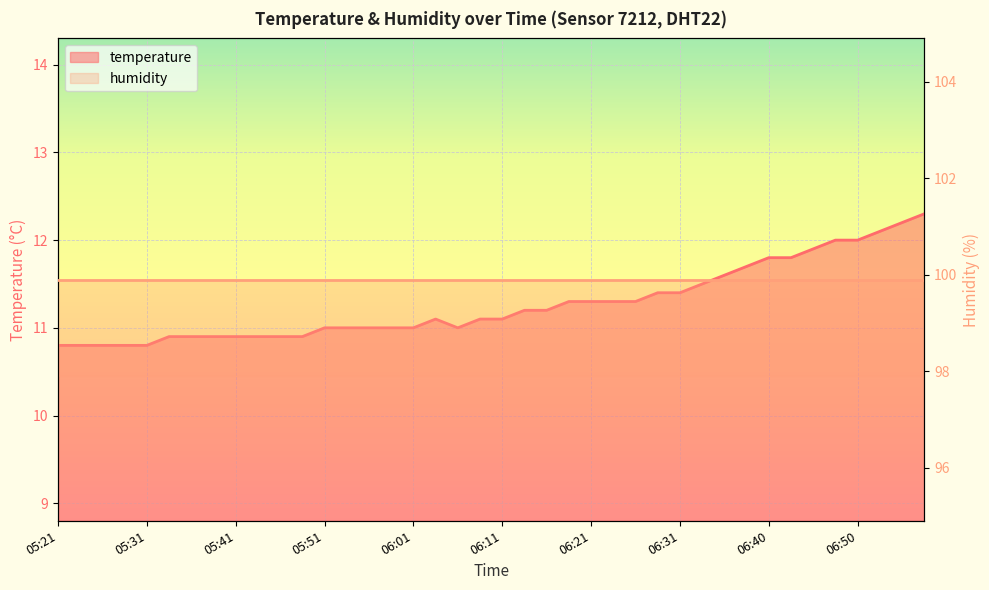

Reading left to right, list all the values displayed in this chart.

10.8	10.8	10.8	10.8	10.8	10.9	10.9	10.9	10.9	10.9	10.9	10.9	11.0	11.0	11.0	11.0	11.0	11.1	11.0	11.1	11.1	11.2	11.2	11.3	11.3	11.3	11.3	11.4	11.4	11.5	11.6	11.7	11.8	11.8	11.9	12.0	12.0	12.1	12.2	12.3